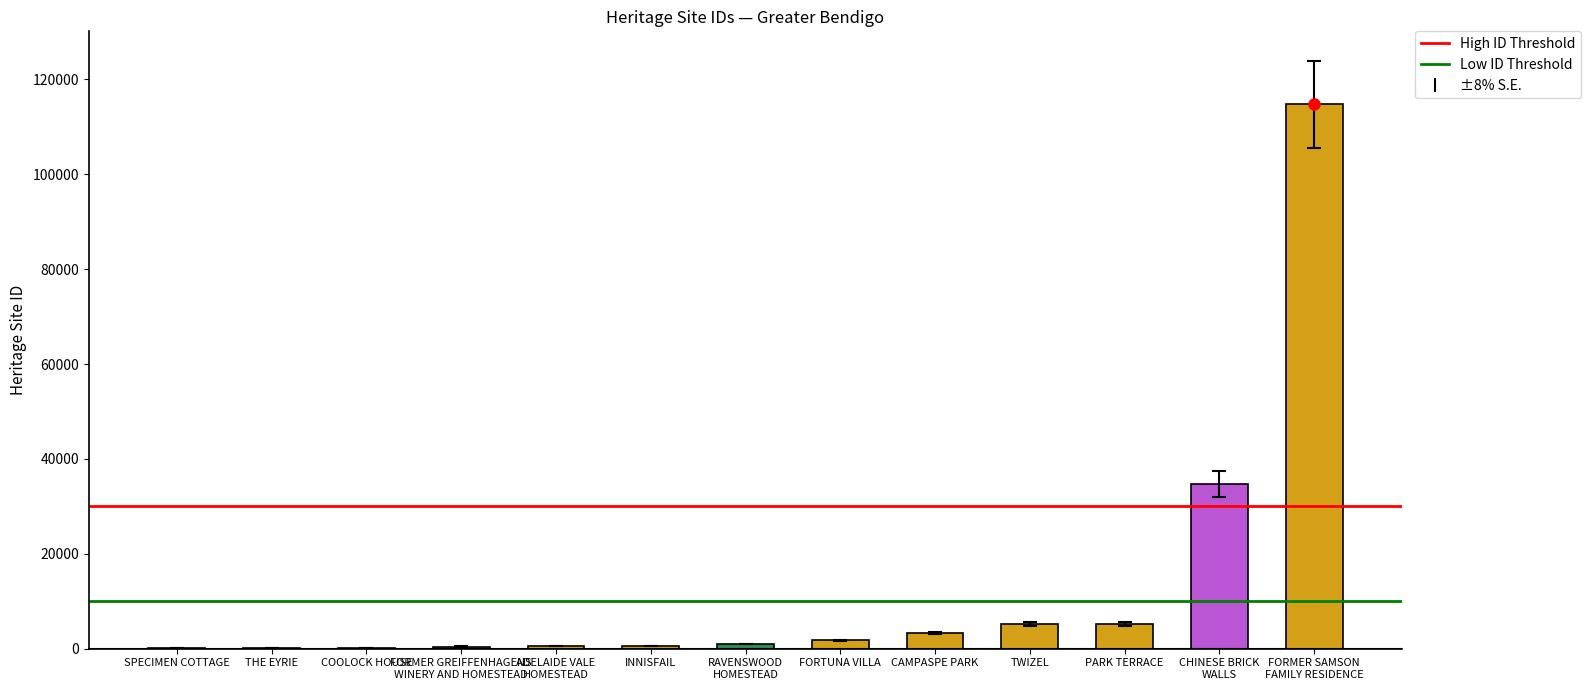

Does the chart contain stacked bars?

No